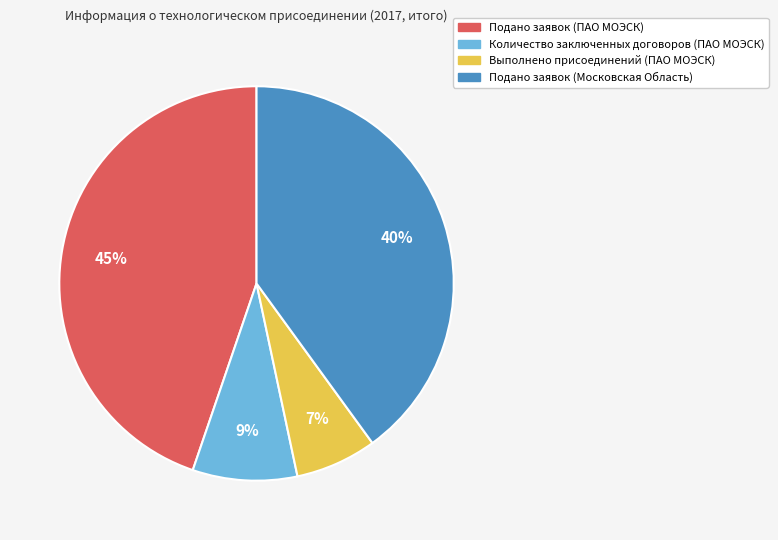

Between Выполнено присоединений (ПАО МОЭСК) and Количество заключенных договоров (ПАО МОЭСК), which is larger?

Количество заключенных договоров (ПАО МОЭСК)